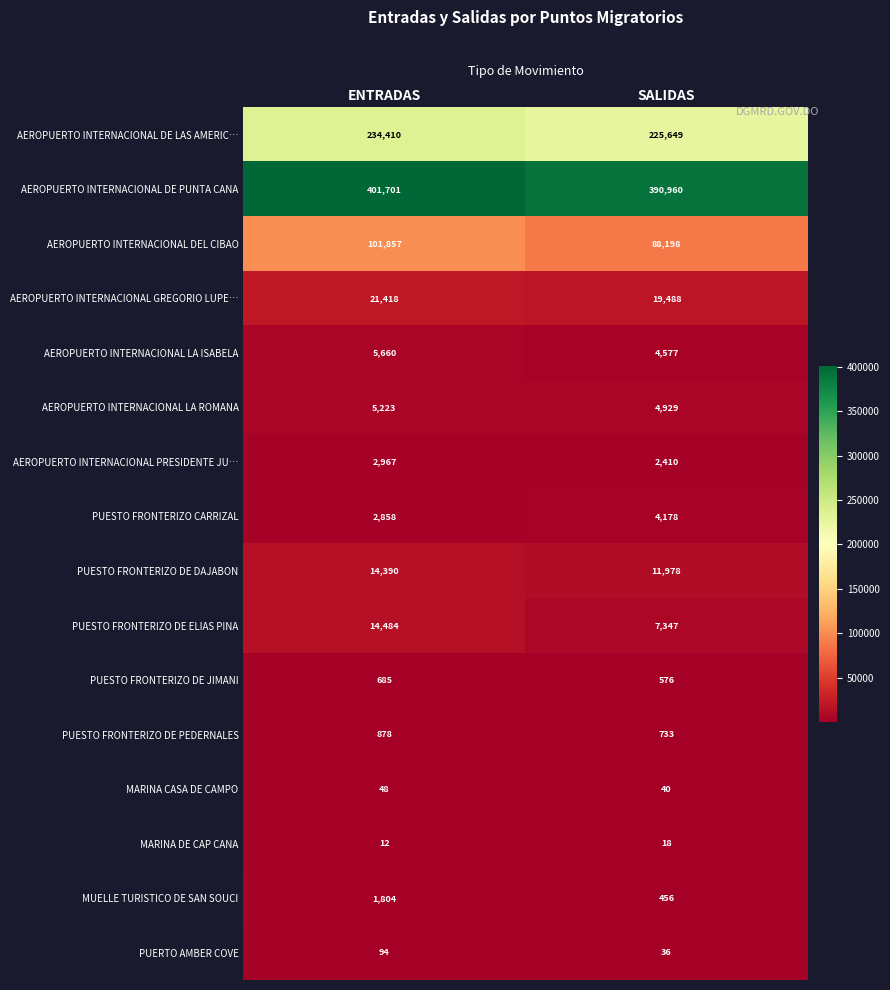

True or false: AEROPUERTO INTERNACIONAL DE PUNTA CANA has a value of 642560 at SALIDAS.

False